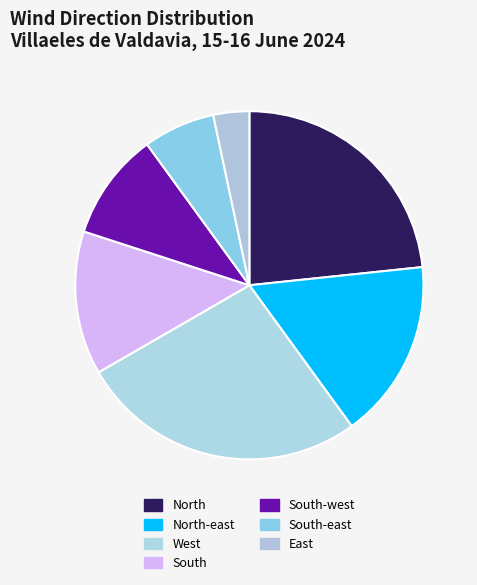

Does any single category account for the majority?

No